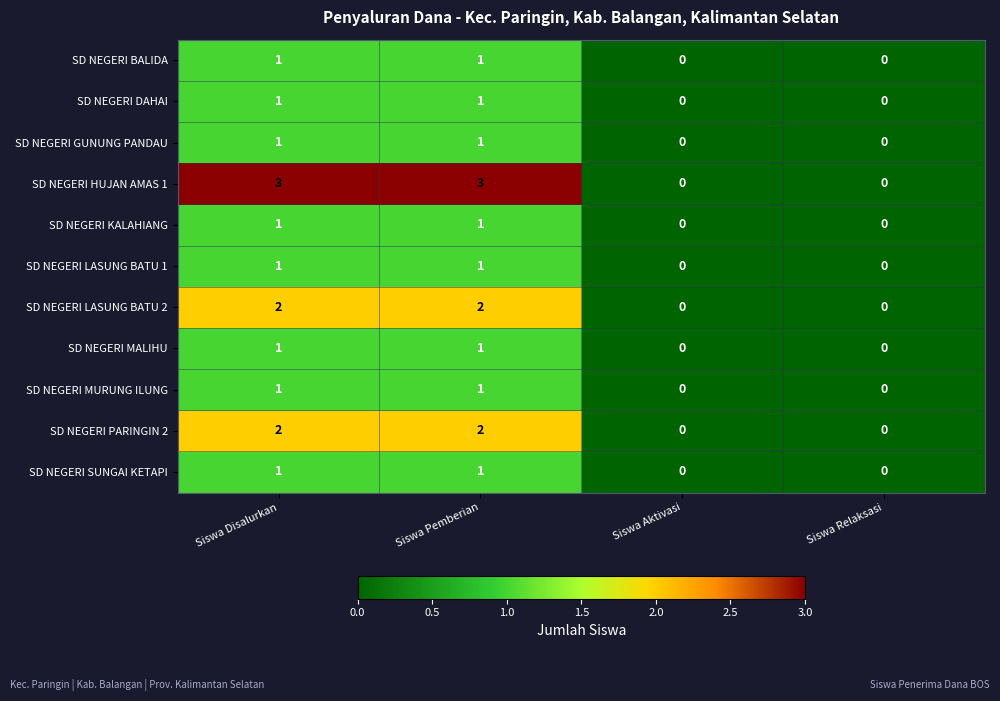

What is the spread (max minus min) of values at Siswa Disalurkan?

2